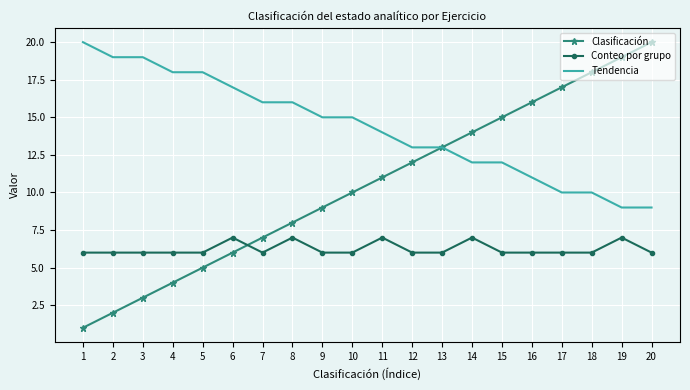

What is the difference between the Clasificación values at 17 and 5?

12